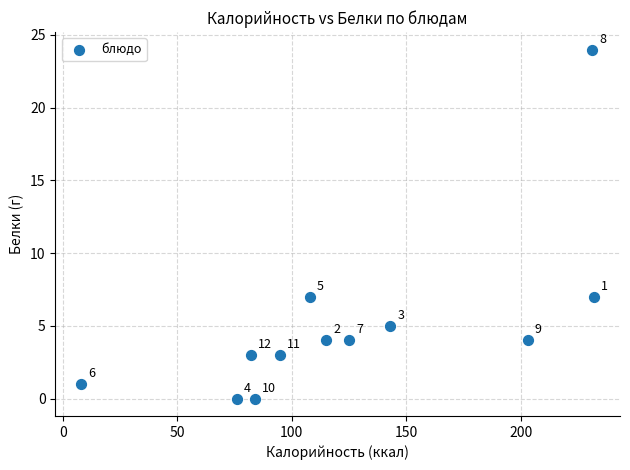

What Y value in the scatter plot is closest to 12?

7